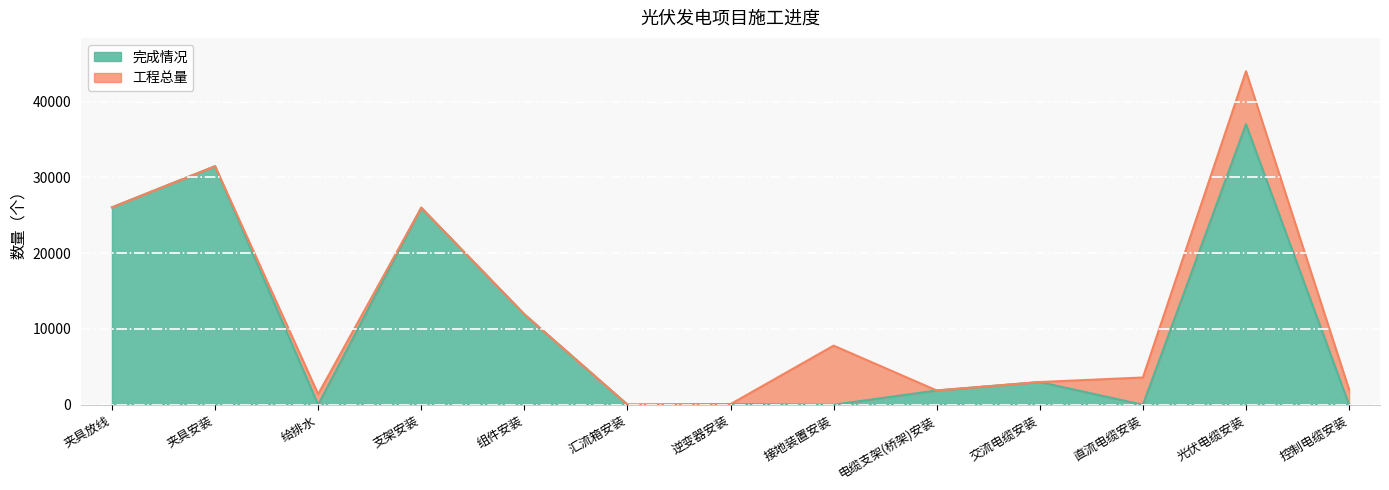

What is the difference between the maximum and minimum values in the 工程总量 series?

43978